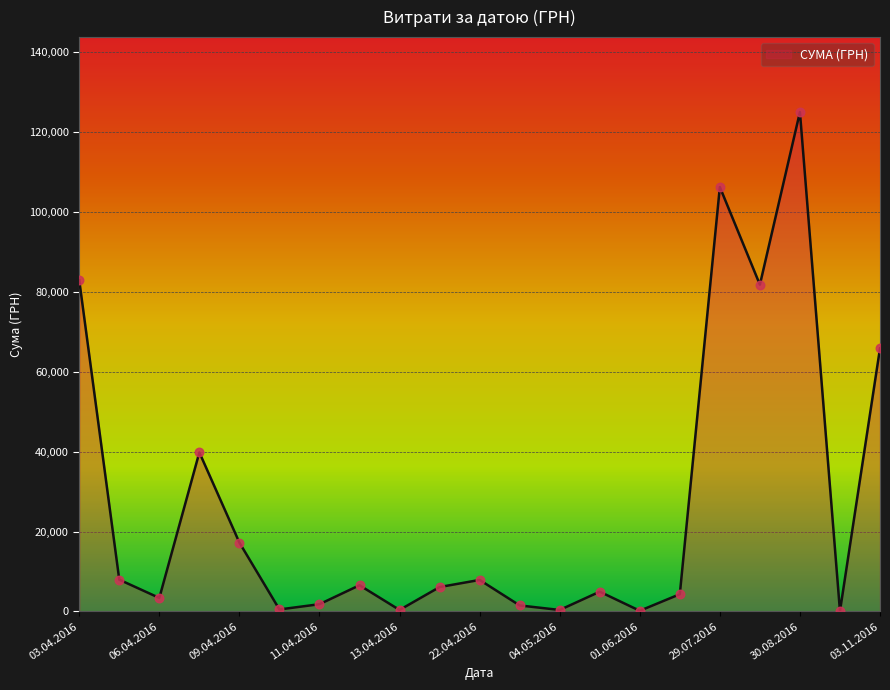

What is the maximum value shown in the chart?

124904.8